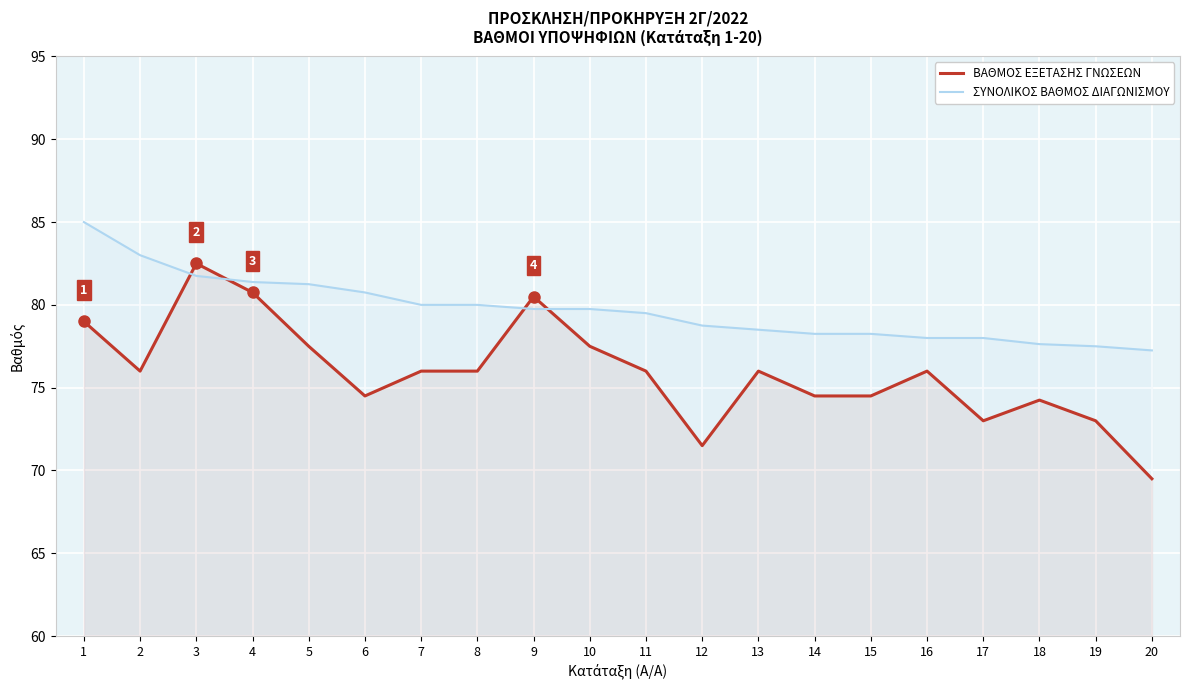

What is the difference between the highest and lowest values at 4?

0.6